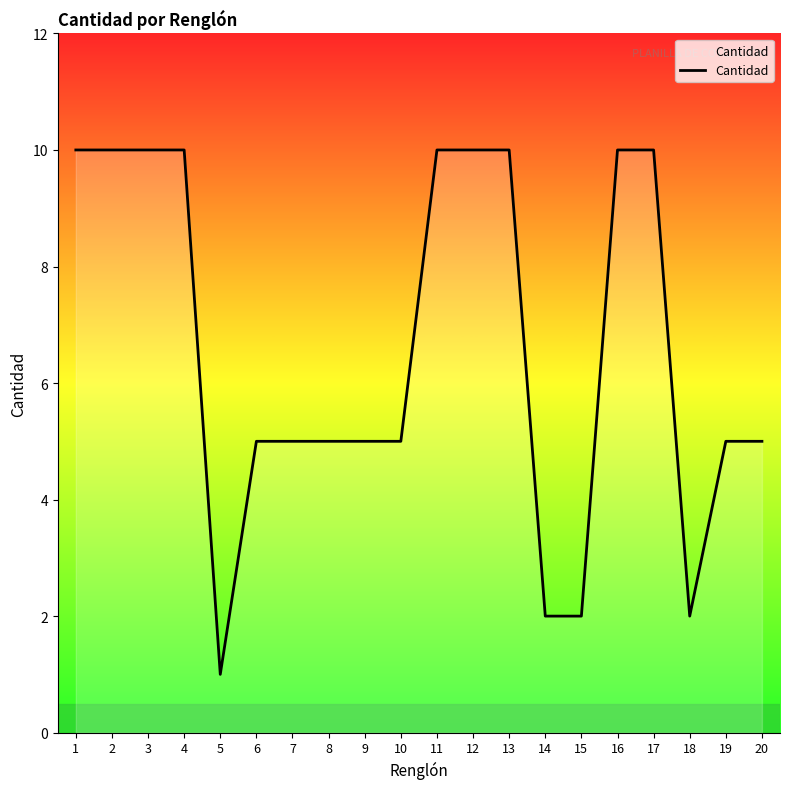

What value does the data have at 16?

10